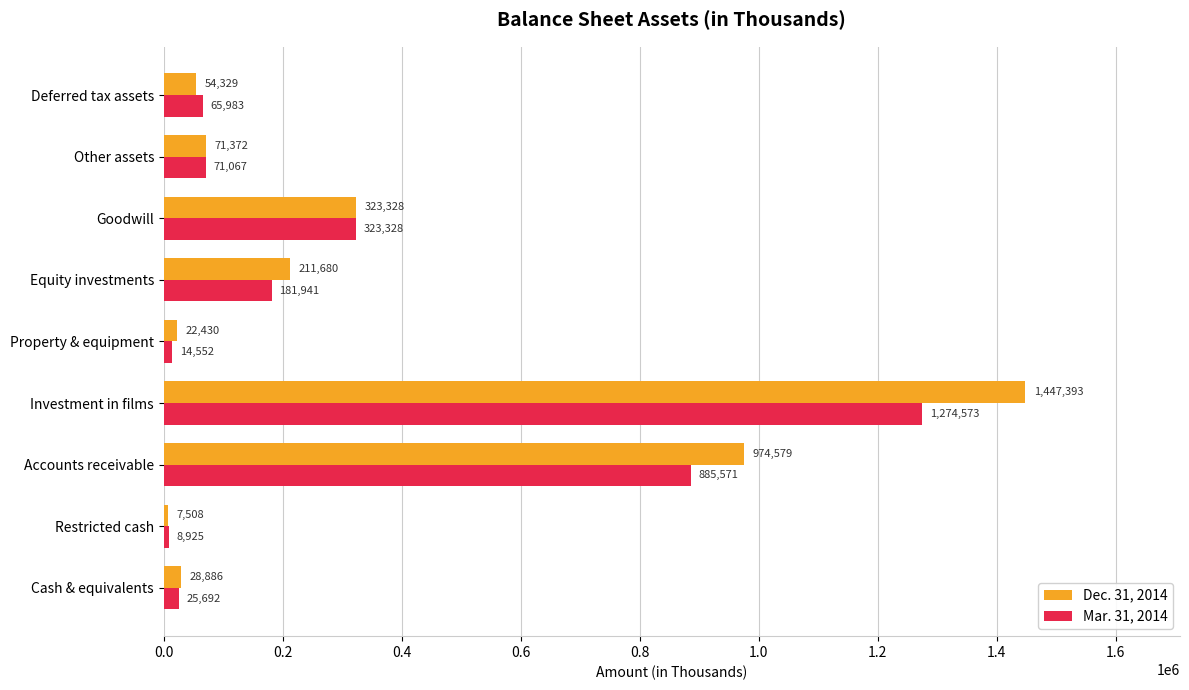

List the labels in order of Mar. 31, 2014 value, smallest first.

Restricted cash, Property & equipment, Cash & equivalents, Deferred tax assets, Other assets, Equity investments, Goodwill, Accounts receivable, Investment in films